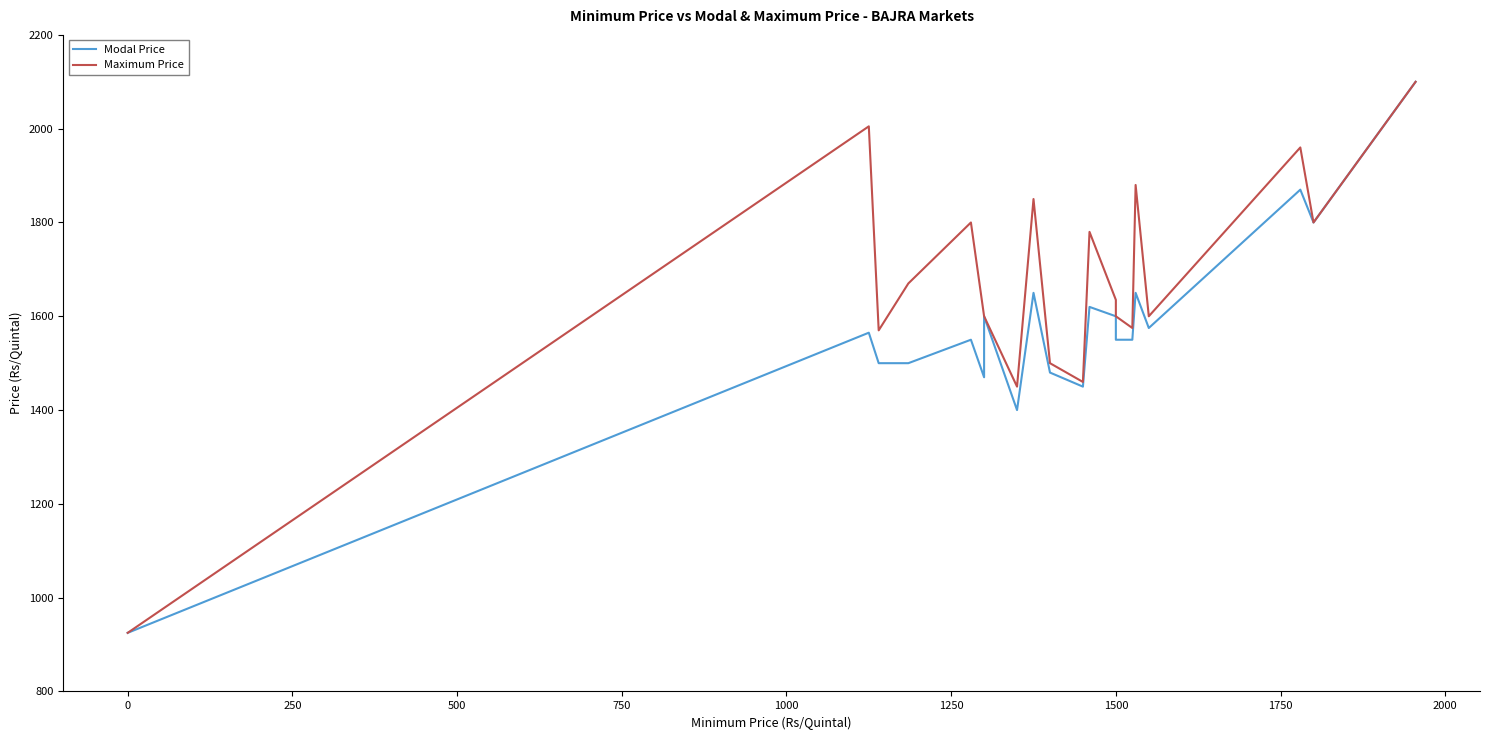

How many values in the Maximum Price series are below 1635?

10